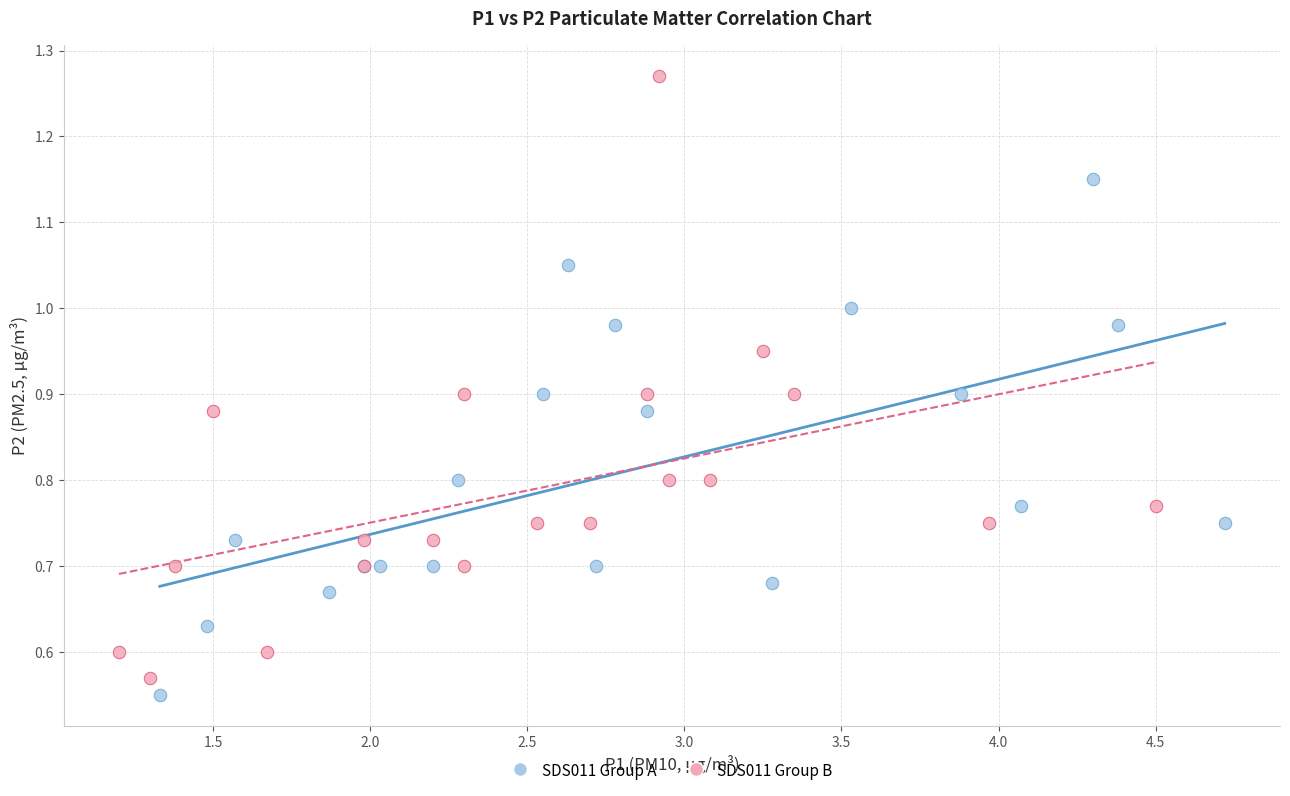

What are all the series names shown in the legend?

SDS011 Group A, SDS011 Group B